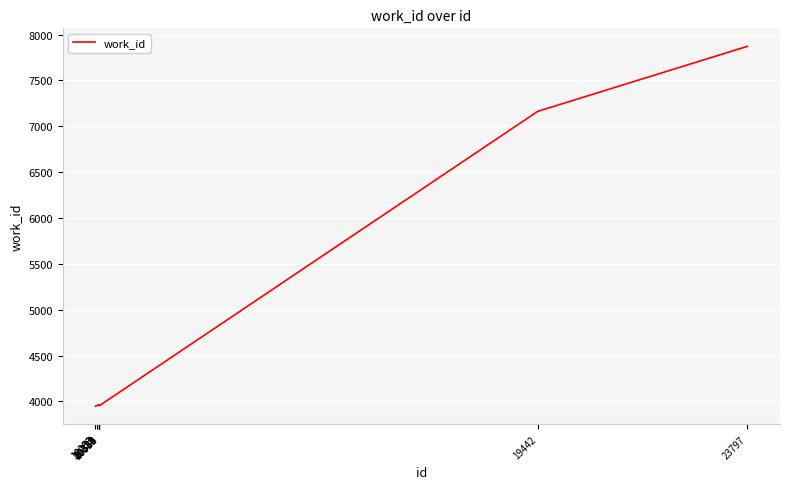

What is the difference between the maximum and second lowest values?

3919